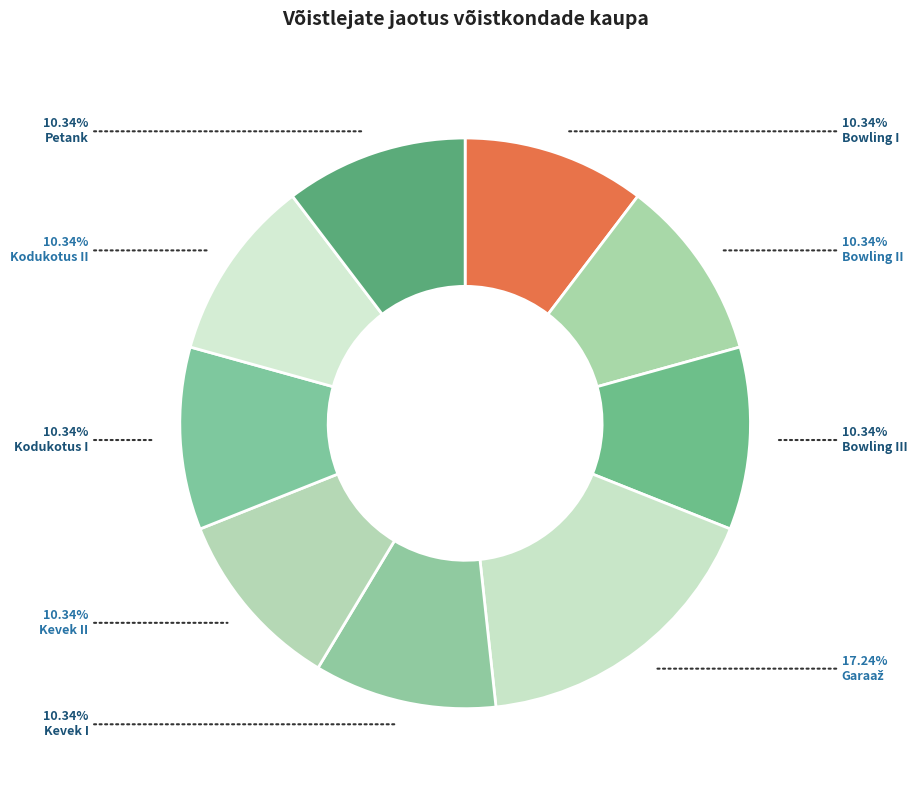

Count the number of slices in the pie.

9